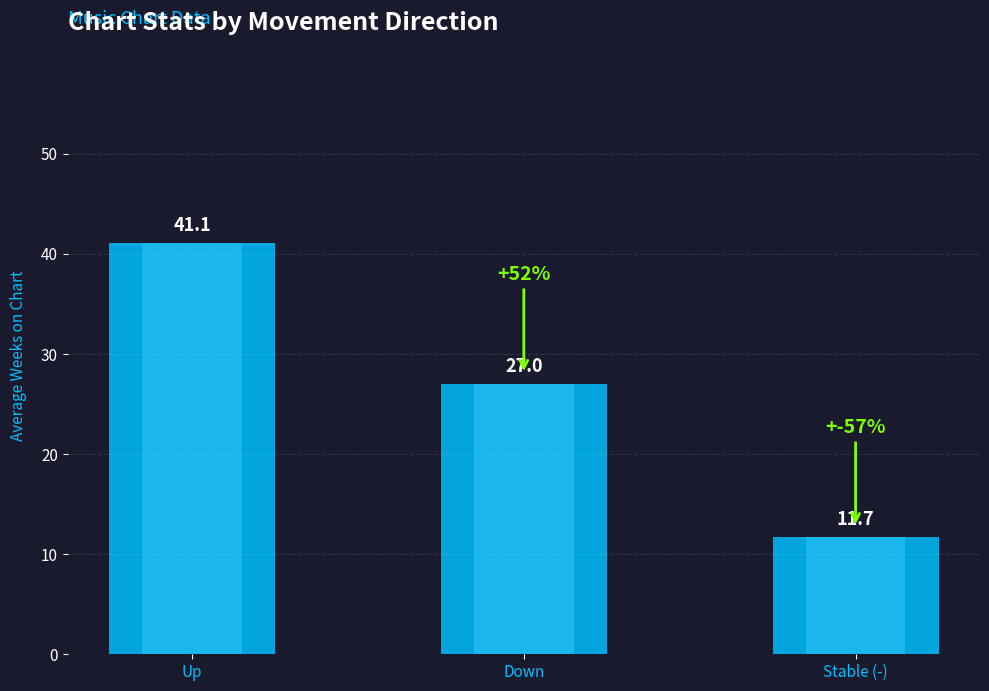

Where does the data first go above 27?

Up